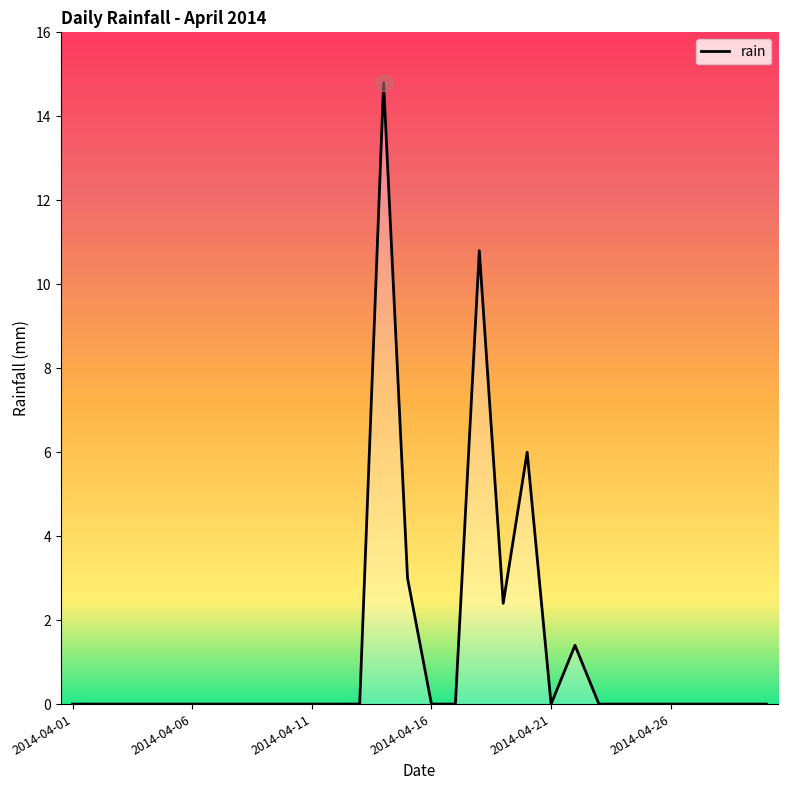

What is the difference between the second highest and second lowest values?

10.8